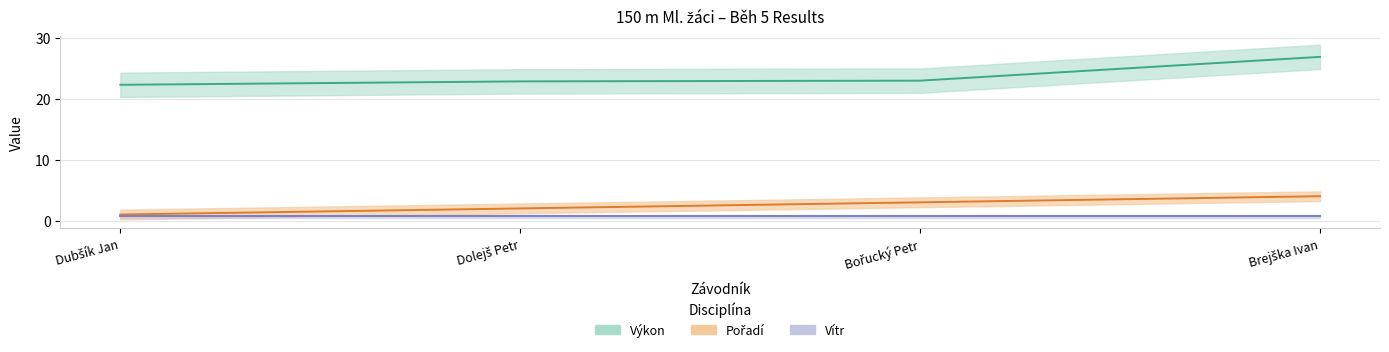

What is the difference between the maximum and minimum values in the Výkon series?

4.6